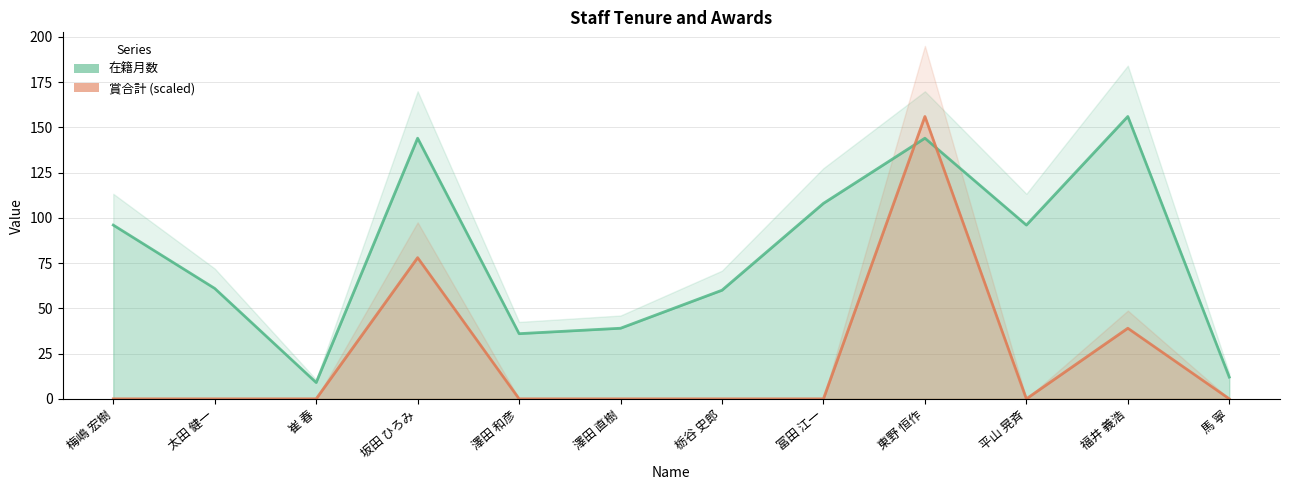

Which label corresponds to the largest value in the chart?

福井 義浩